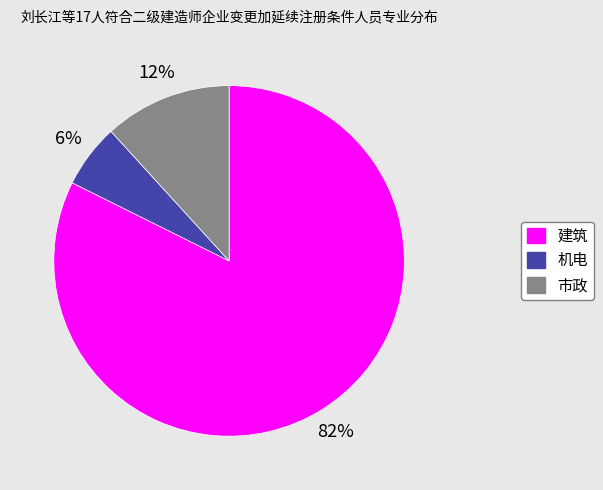

Rank the categories by value from lowest to highest.

机电, 市政, 建筑